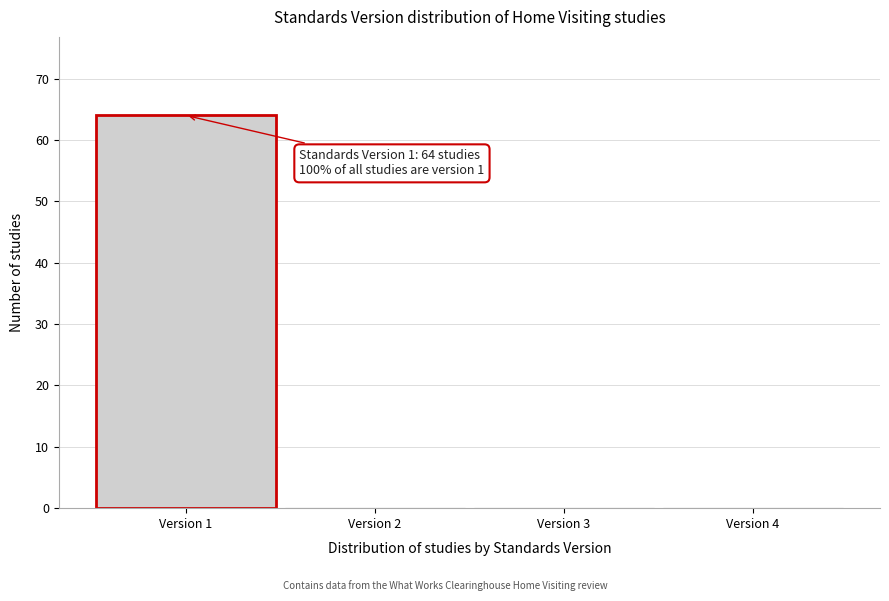

Over which range of the x-axis is the bar tallest?

0.5 to 1.5